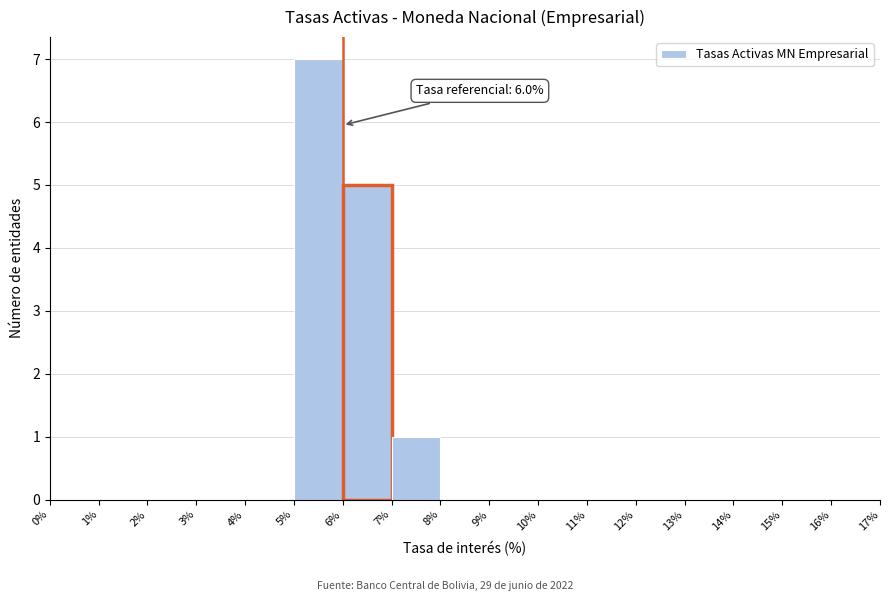

Which range on the x-axis has the tallest bar?

5% to 6%